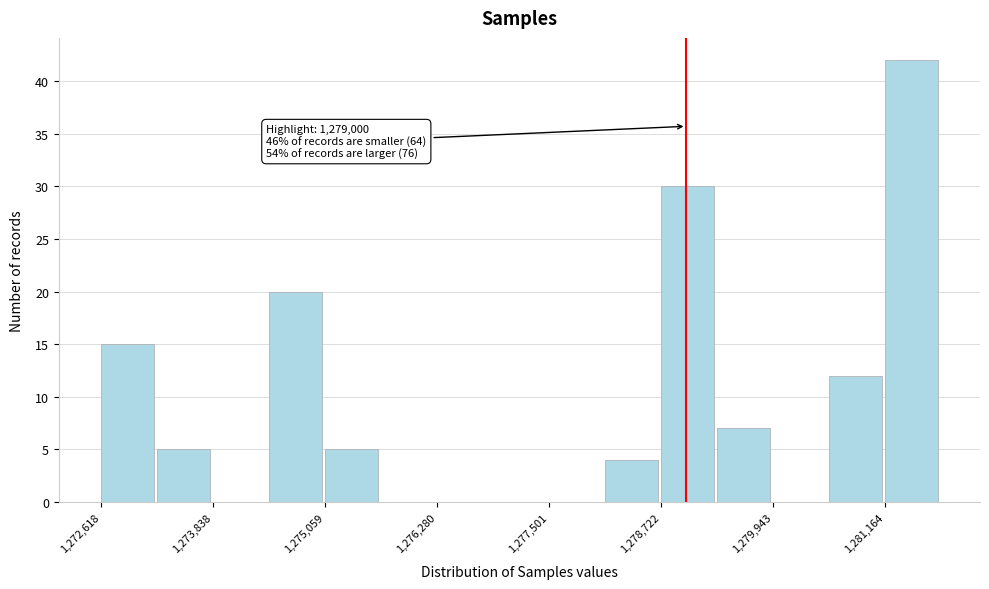

Read against the x-axis, roughly where is the centre of the tallest bar?

1281400